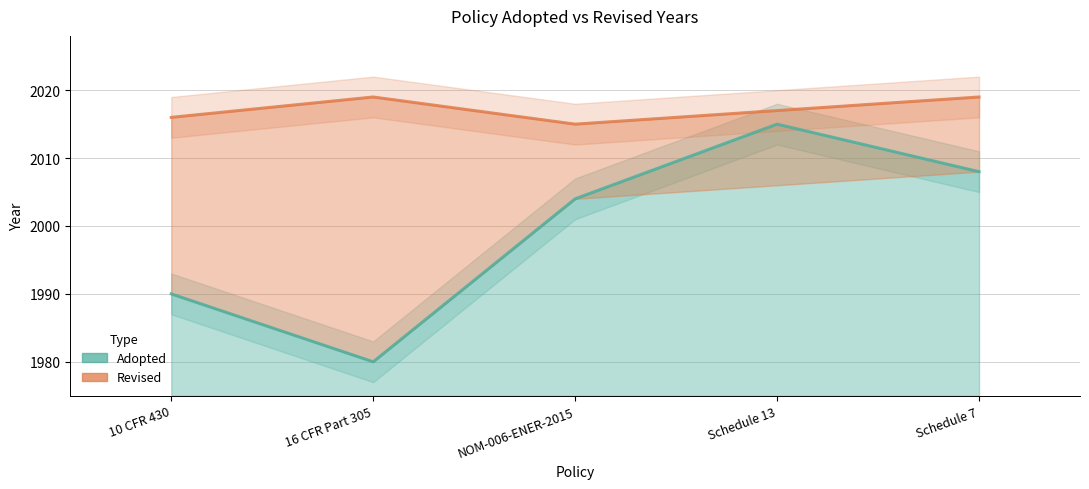

Which category has the highest value across all series?

Schedule 13